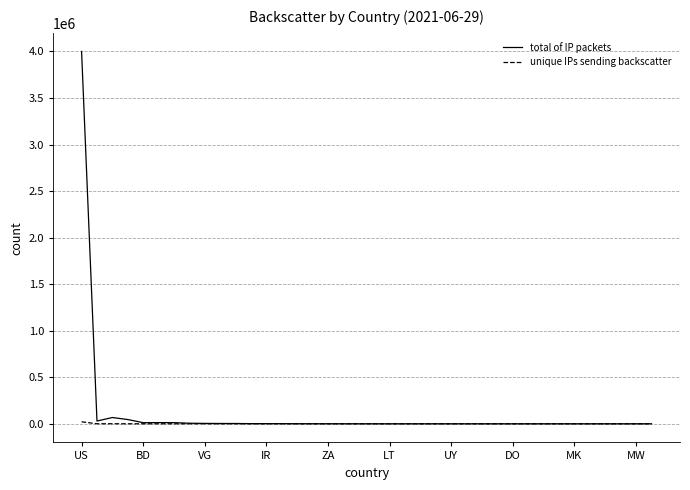

Which series has the widest spread of values?

total of IP packets